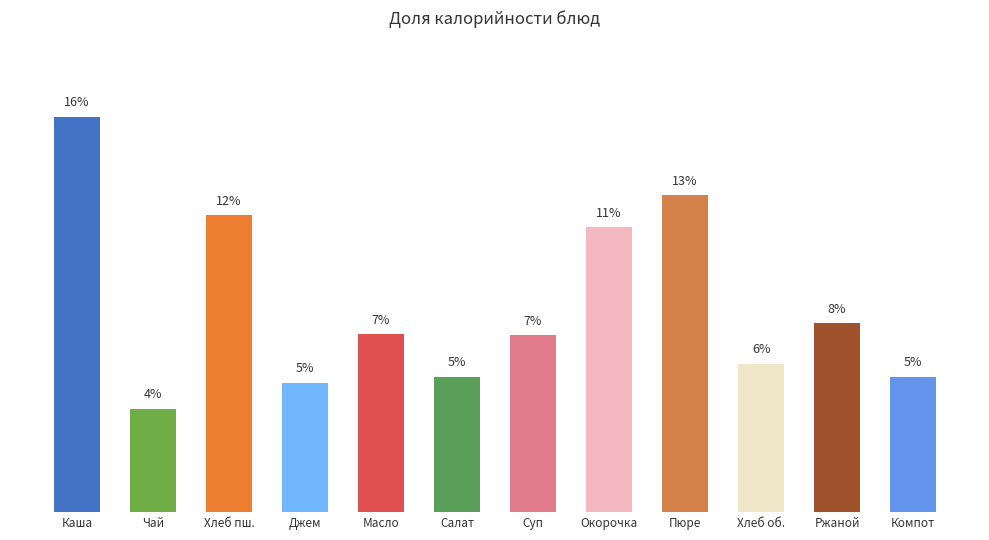

What position from the left is Ржаной?

11